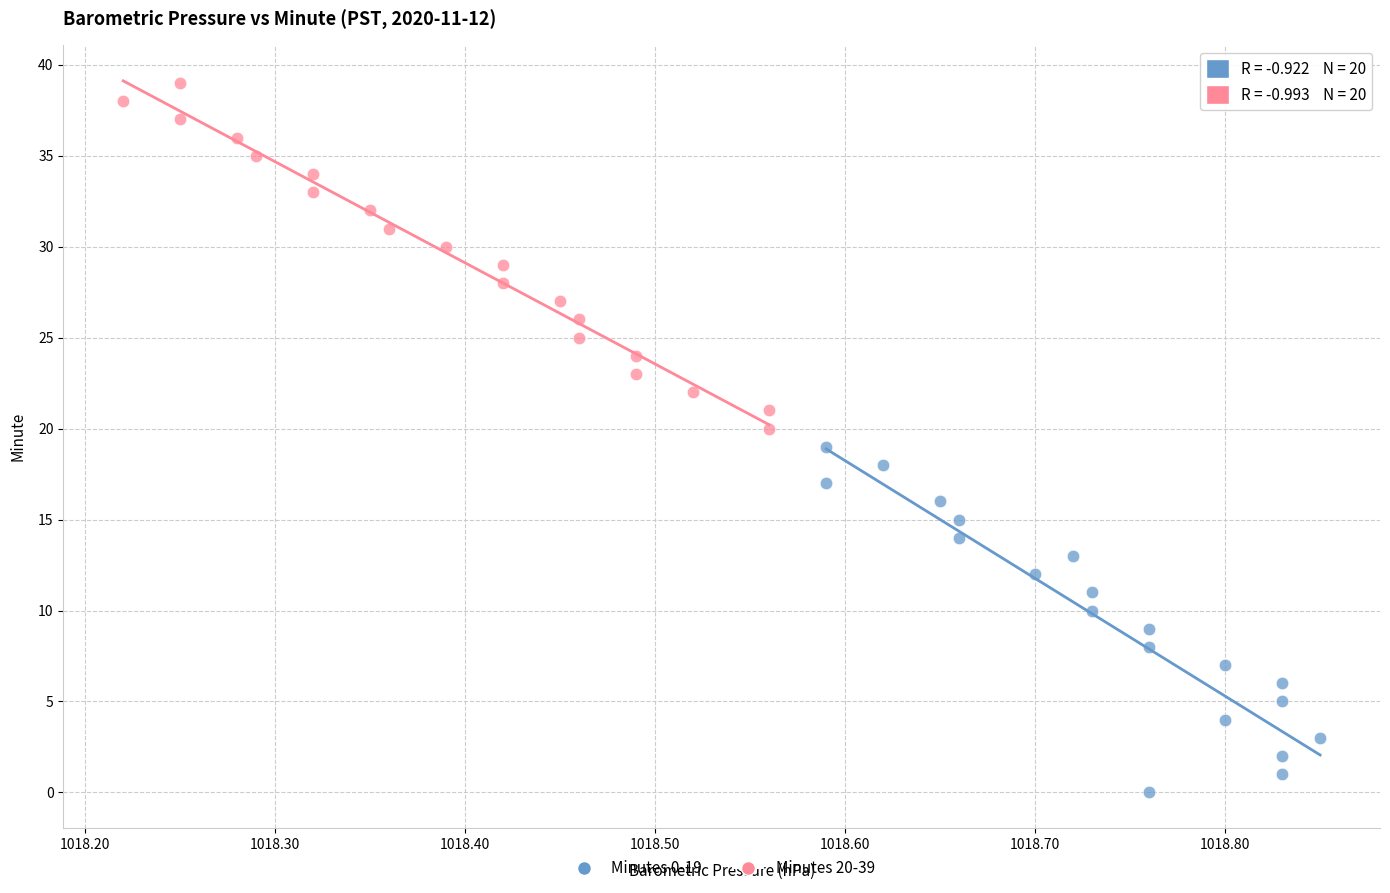

Which series reaches the minimum Y coordinate?

Minutes 0-19